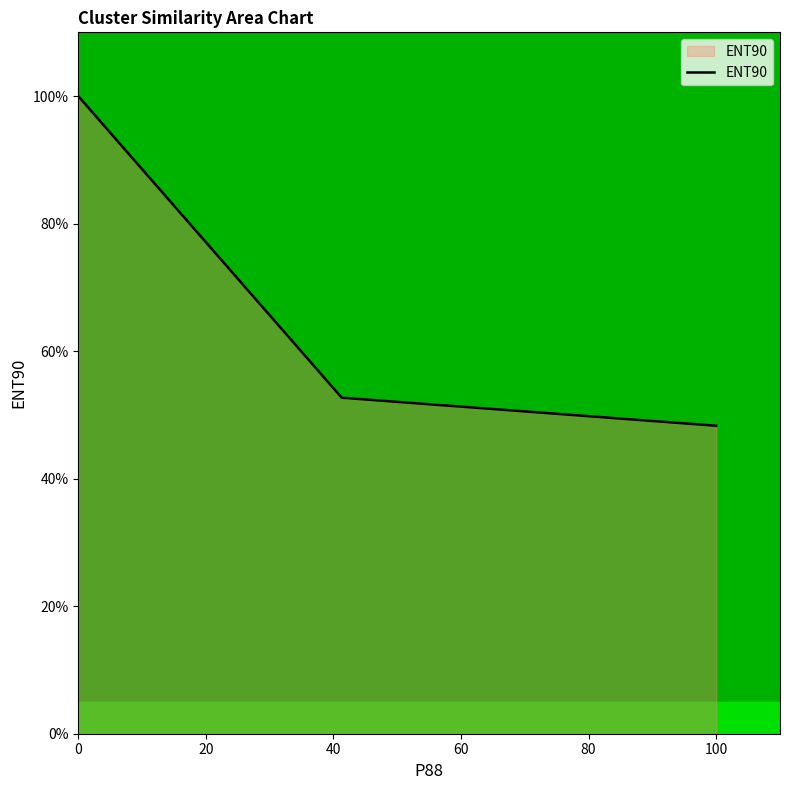

How many lines are shown in the chart?

1